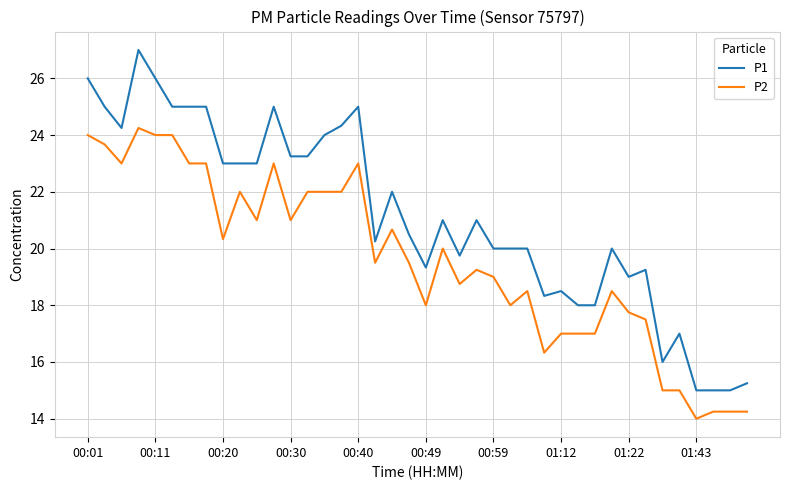

Rank the series by their average value, from highest to lowest.

P1, P2